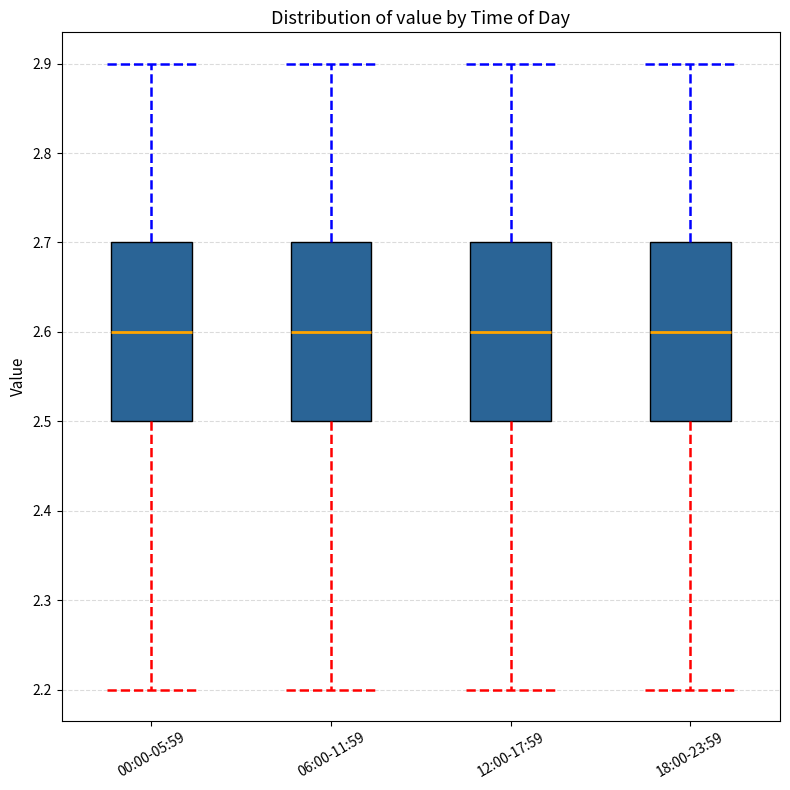

Where does the median line of the box for 00:00-05:59 sit on the y-axis? The values are not printed on the chart, so give them approximately, as read against the axis.

2.6